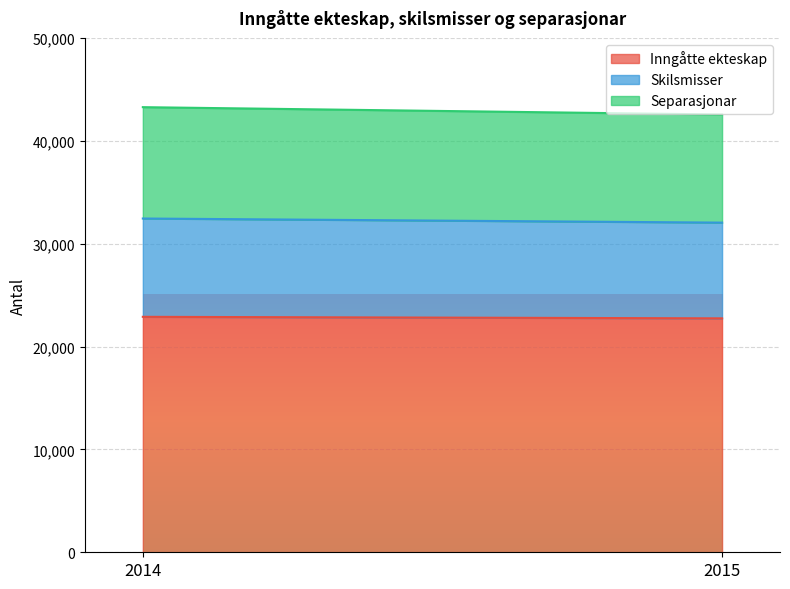

What is the sum of all Separasjonar values?

21331